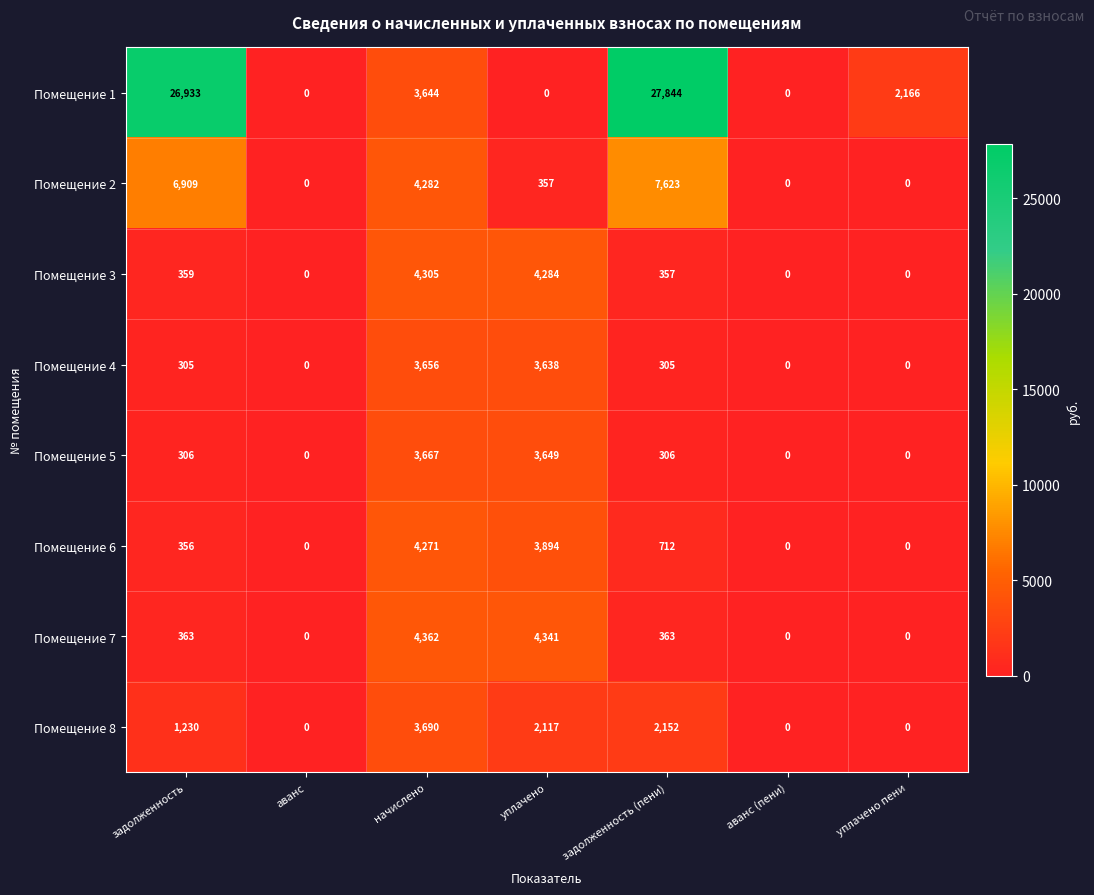

What is the greatest value displayed?

27844